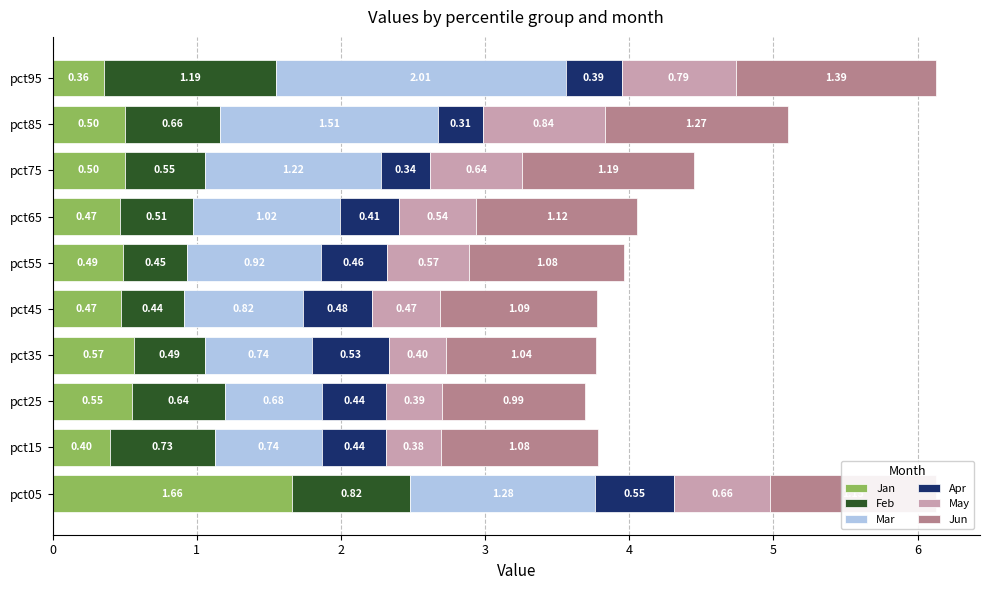

What is the total value across all series at pct25?

3.7